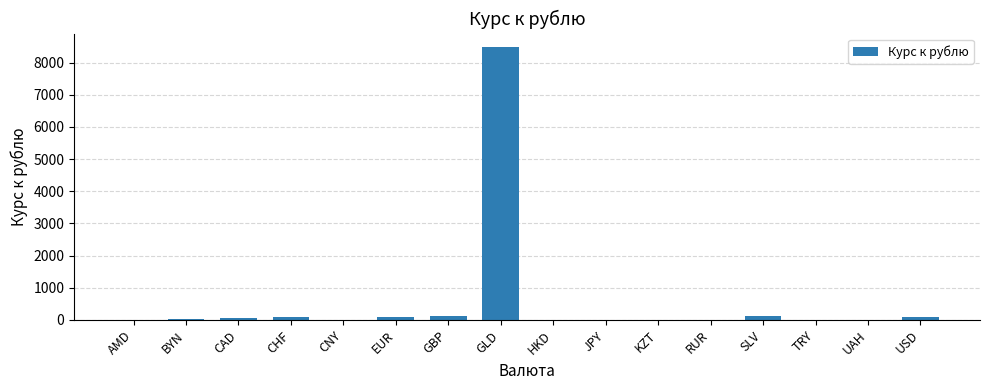

What is the maximum value shown in the chart?

8476.0